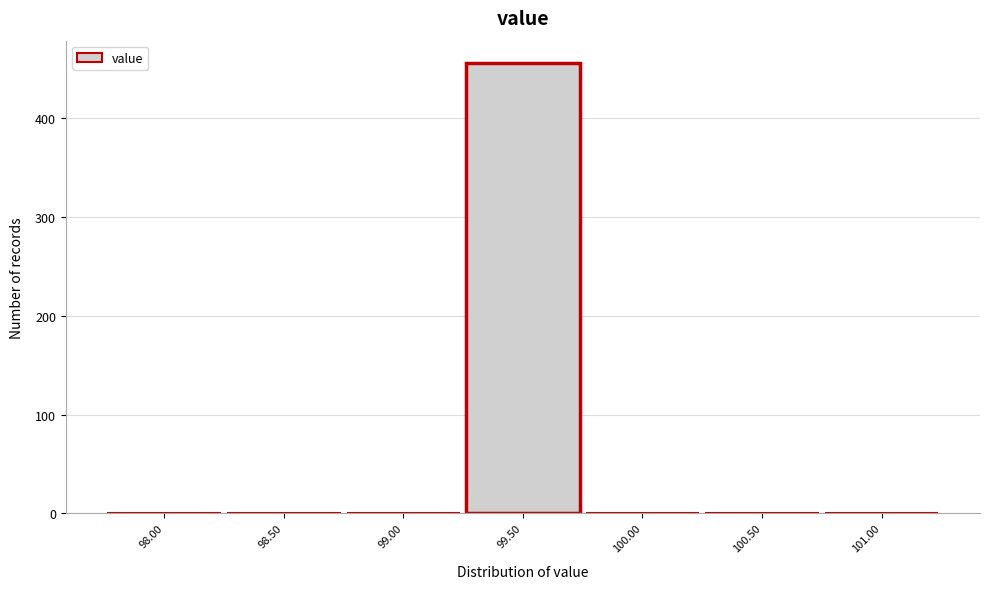

Reading left to right, what are all the values shown in this chart?

98.00=0	98.50=0	99.00=0	99.50=456	100.00=0	100.50=0	101.00=0